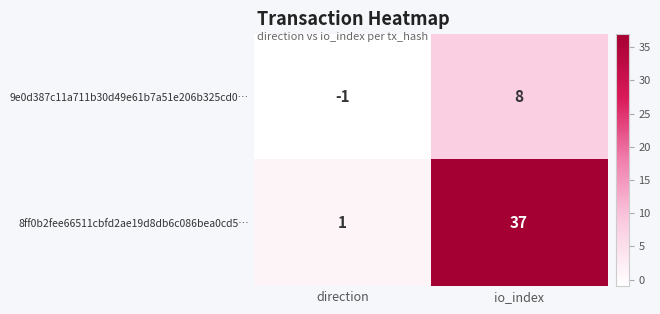

Where is 8ff0b2fee66511cbfd2ae19d8db6c086bea0cd5… nearest to the value 19?

direction